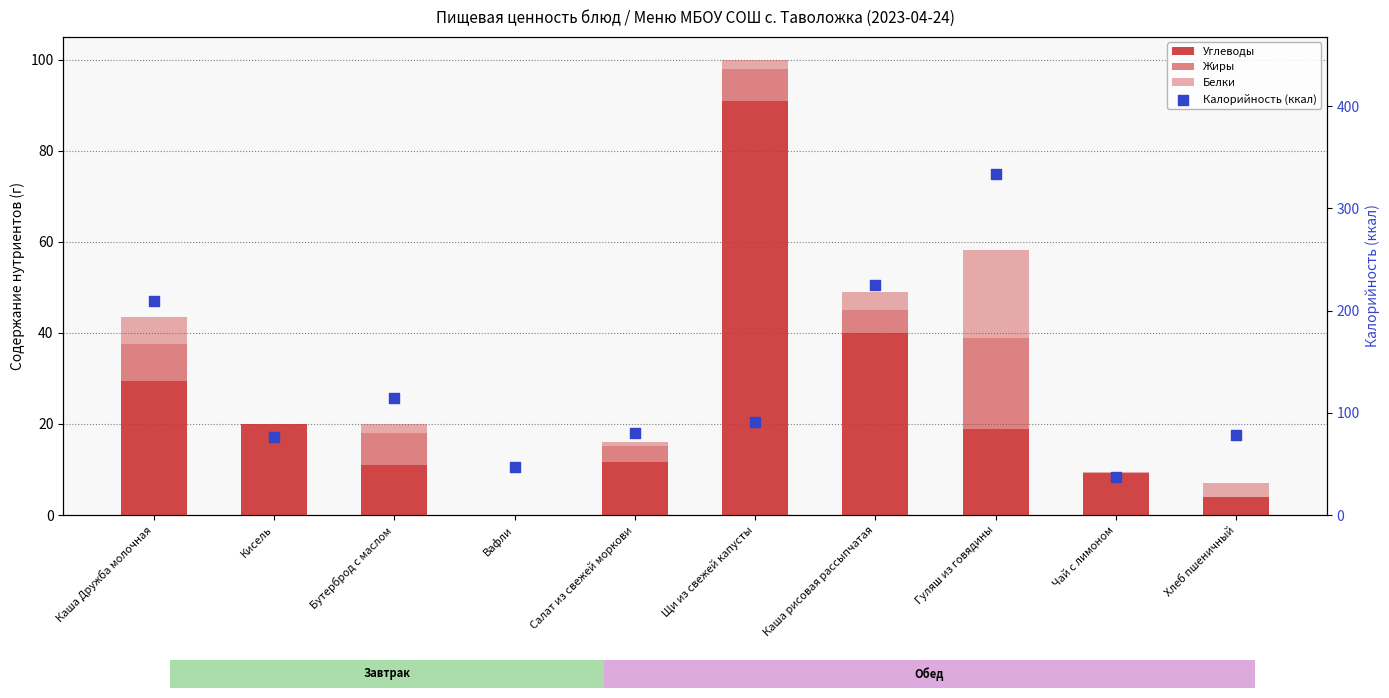

Is the value of Жиры at Щи из свежей капусты greater than the value of Калорийность (ккал) at Щи из свежей капусты?

No